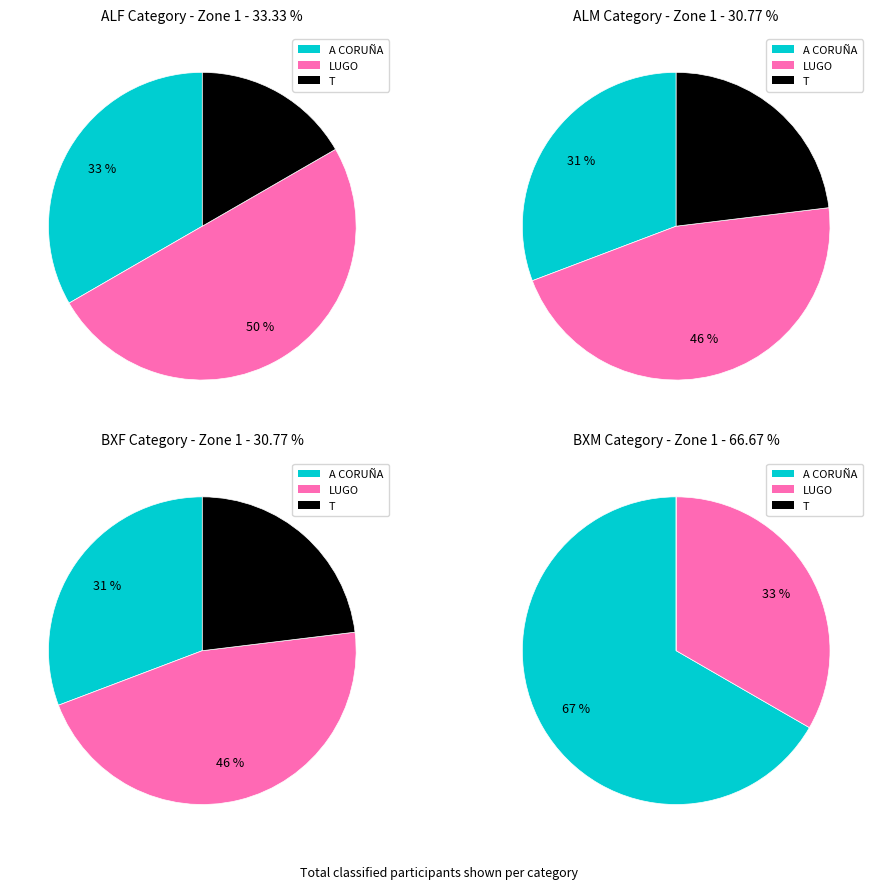

Which category has the biggest portion of the pie?

A CORUÑA